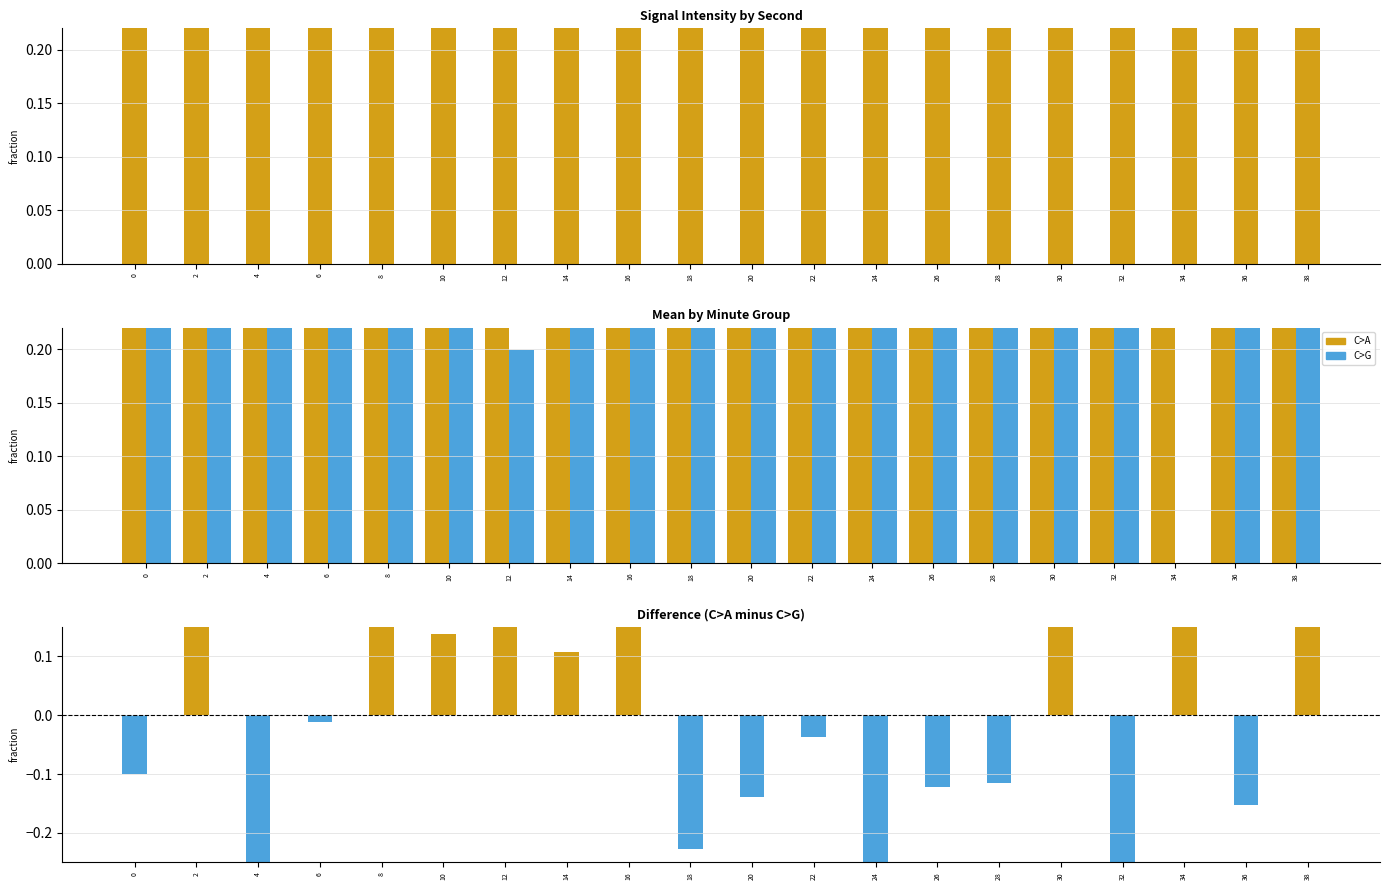

Does the chart contain stacked bars?

No